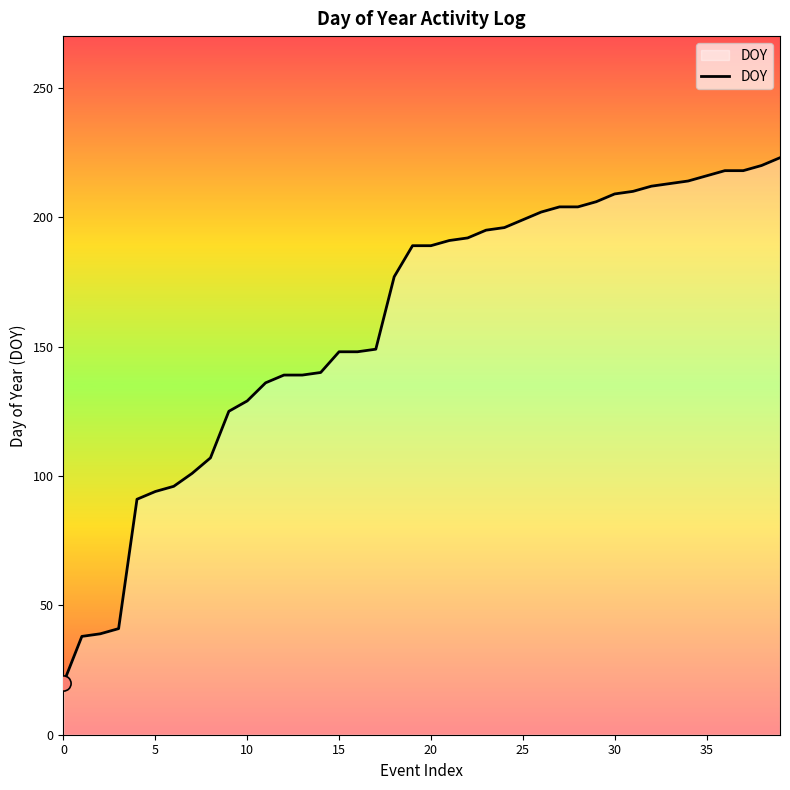

What is the difference between the maximum and minimum values?

203